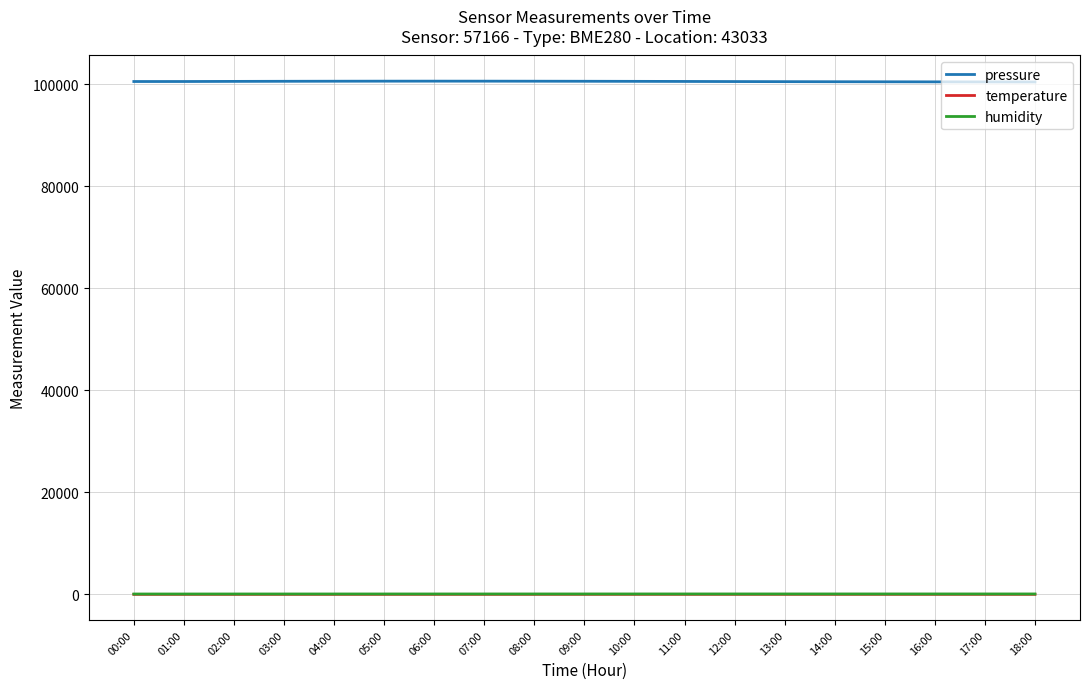

True or false: pressure and temperature cross at least once.

False